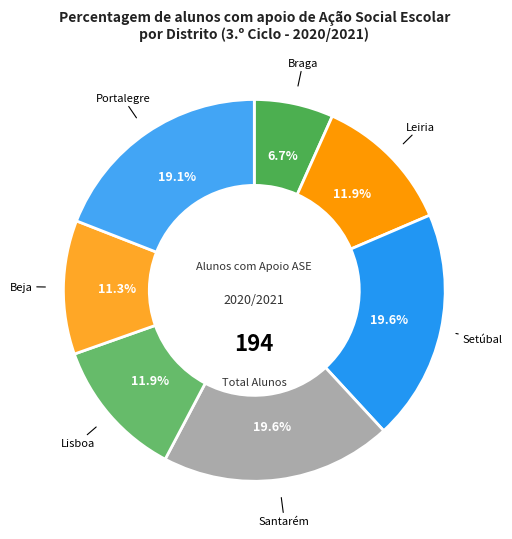

How many slices are in this pie chart?

7